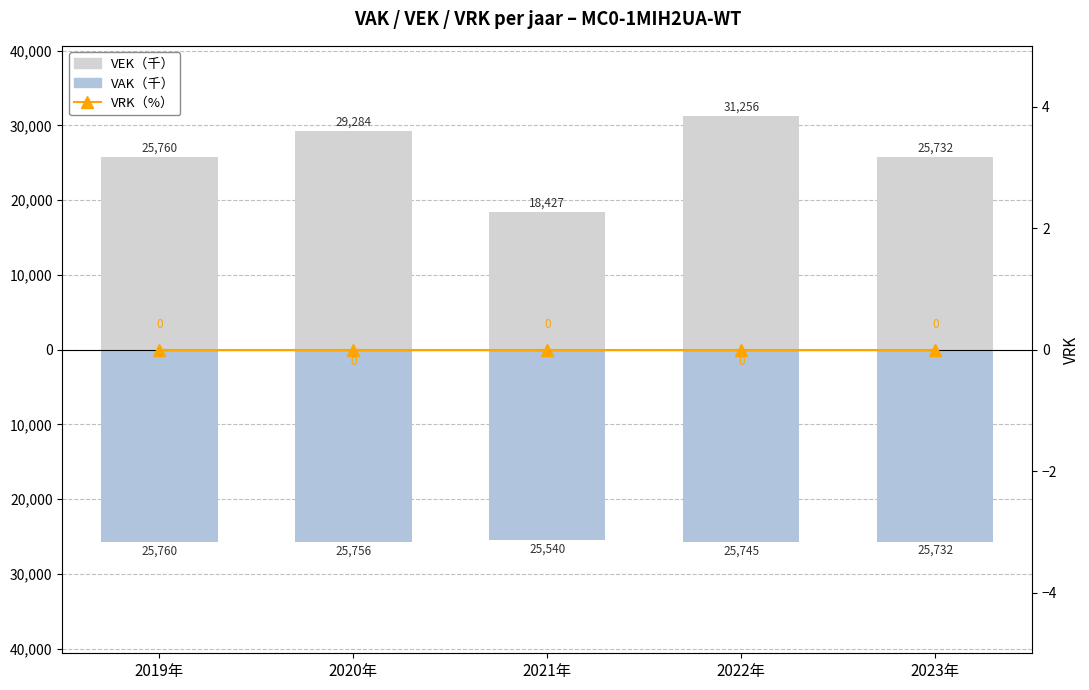

What position from the right is 2019年?

5